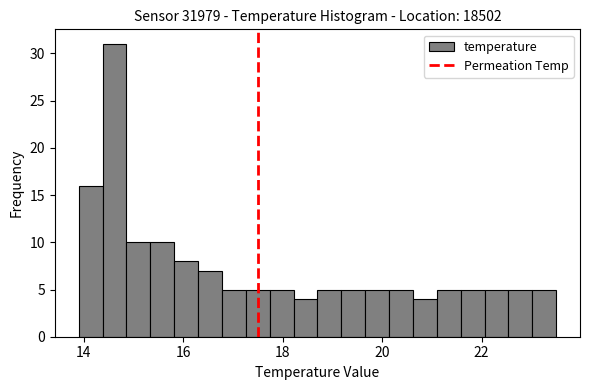

Read against the x-axis, roughly where is the centre of the tallest bar?

14.6